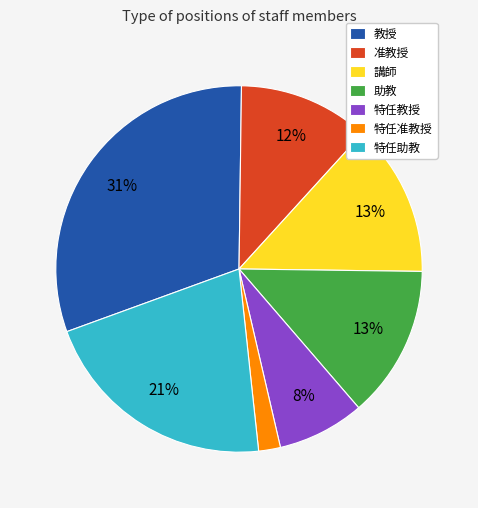

Count the number of slices in the pie.

7